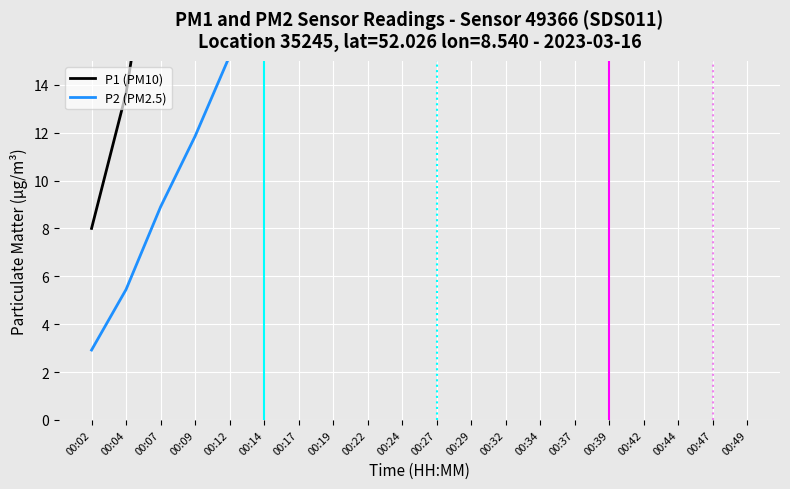

What are all the series names shown in the legend?

P1 (PM10), P2 (PM2.5)